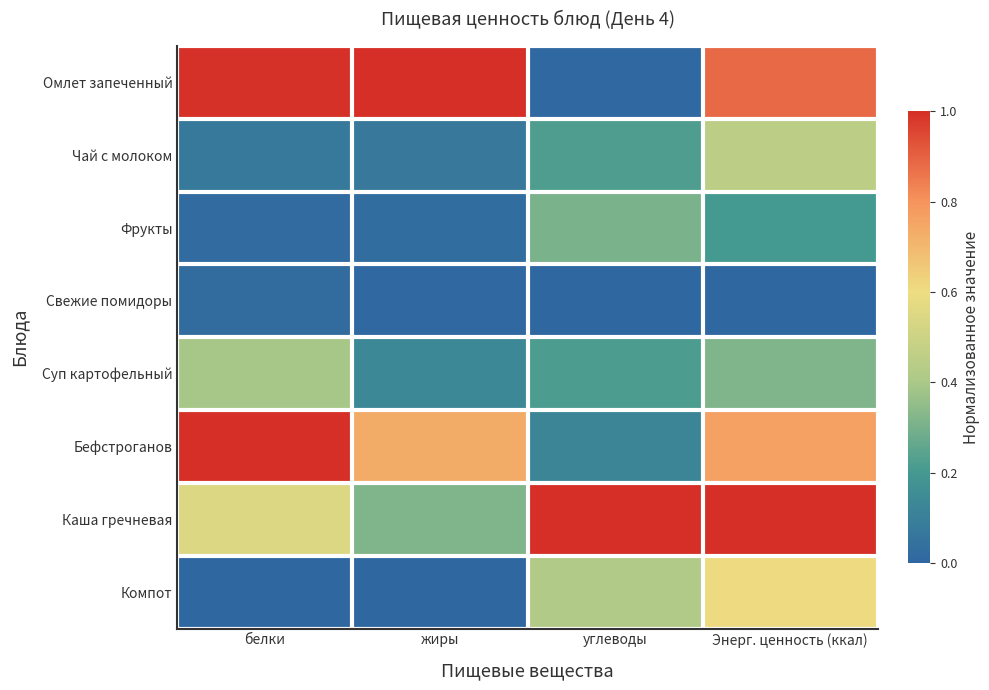

Reading left to right, transcribe all the data shown in this chart.

Омлет запеченный: белки=1.0	жиры=1.0	углеводы=0.0	Энерг. ценность (ккал)=0.9
Чай с молоком: белки=0.1	жиры=0.1	углеводы=0.2	Энерг. ценность (ккал)=0.4
Фрукты: белки=0.0	жиры=0.0	углеводы=0.3	Энерг. ценность (ккал)=0.2
Свежие помидоры: белки=0.0	жиры=0.0	углеводы=0.0	Энерг. ценность (ккал)=0.0
Суп картофельный: белки=0.4	жиры=0.1	углеводы=0.2	Энерг. ценность (ккал)=0.3
Бефстроганов: белки=1.0	жиры=0.7	углеводы=0.1	Энерг. ценность (ккал)=0.8
Каша гречневая: белки=0.5	жиры=0.3	углеводы=1.0	Энерг. ценность (ккал)=1.0
Компот: белки=0.0	жиры=0.0	углеводы=0.4	Энерг. ценность (ккал)=0.6